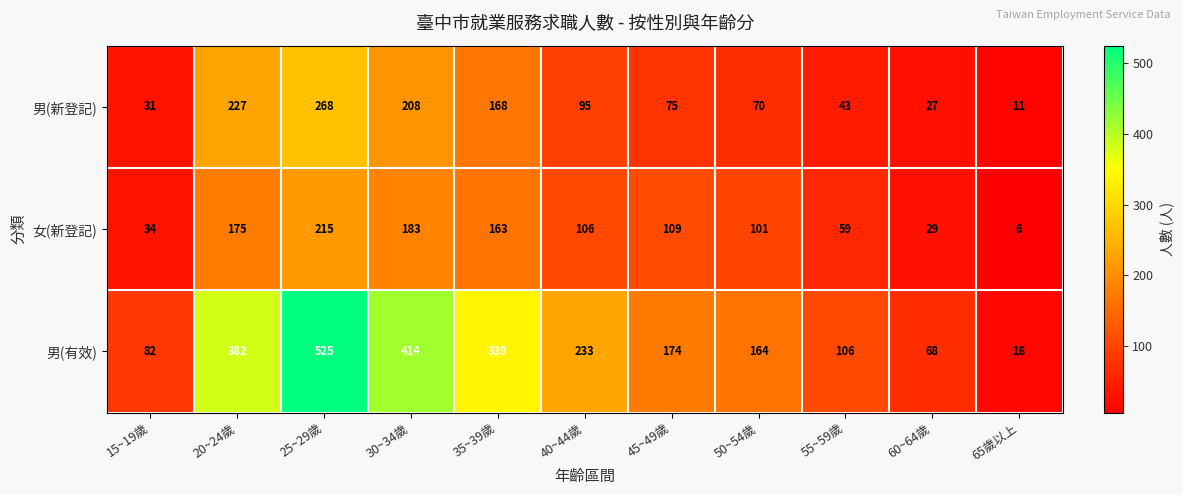

Rank the series by their maximum value, from lowest to highest.

女(新登記), 男(新登記), 男(有效)